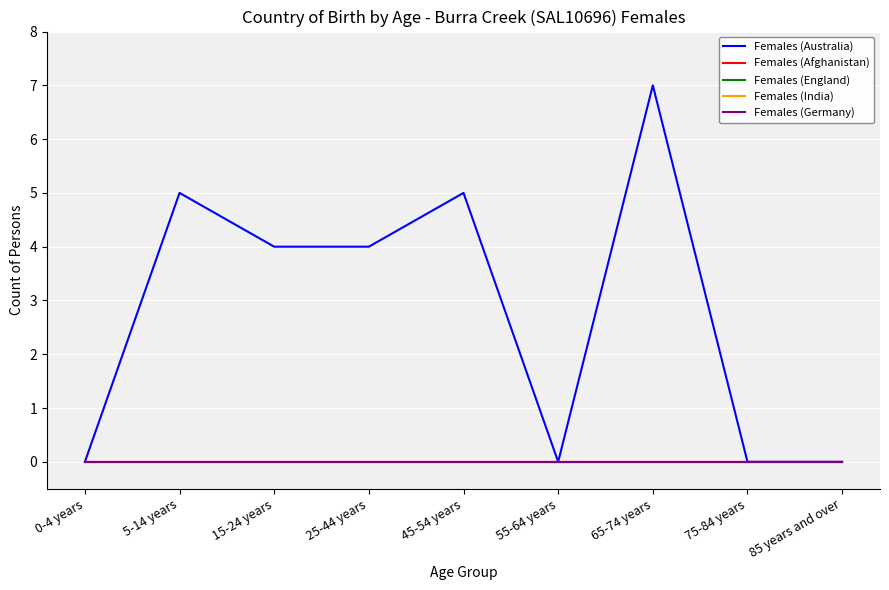

True or false: Females (England) and Females (Germany) cross at least once.

False